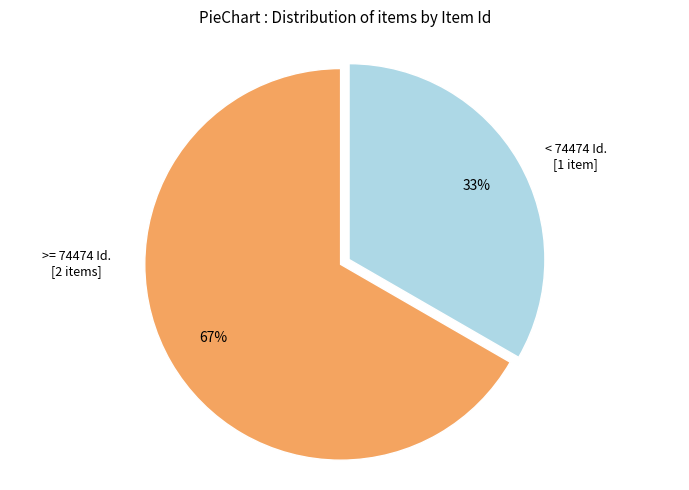

How many slices are in this pie chart?

2